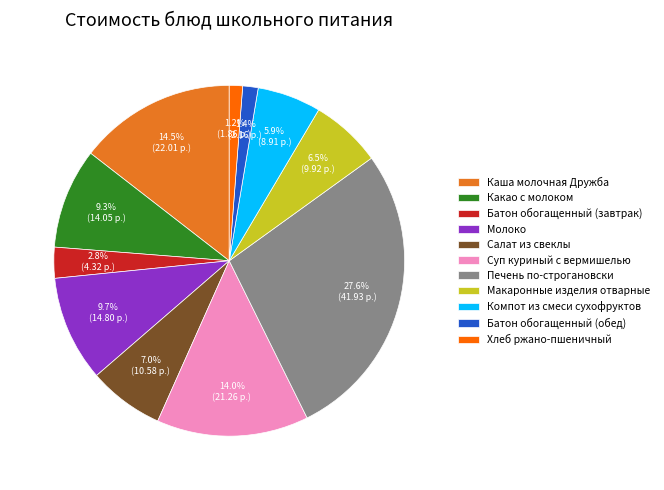

Between Макаронные изделия отварные and Каша молочная Дружба, which is larger?

Каша молочная Дружба